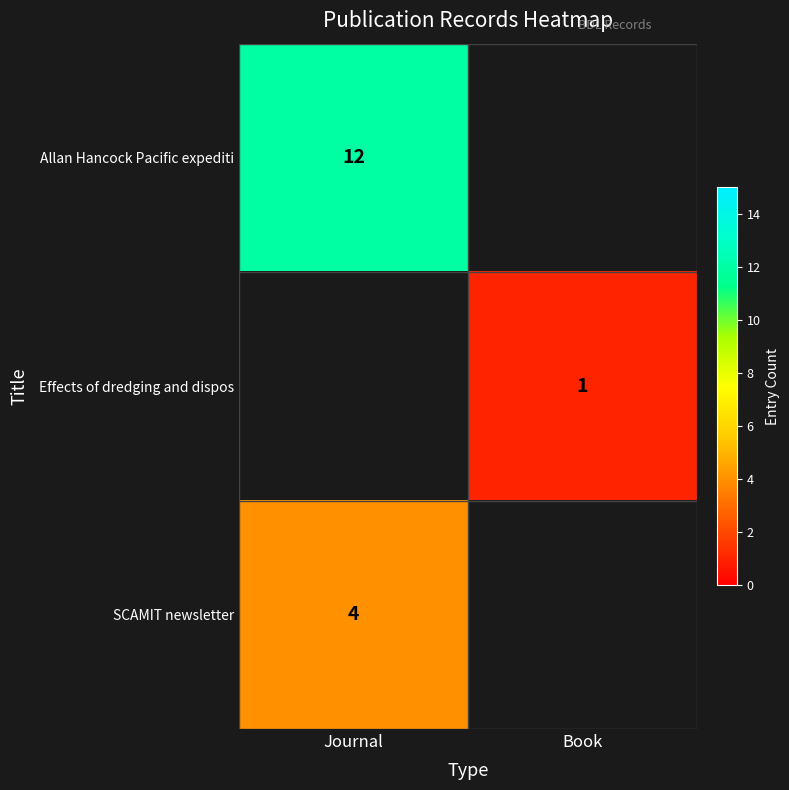

The SCAMIT newsletter series shows 6 at Journal. True or false?

False